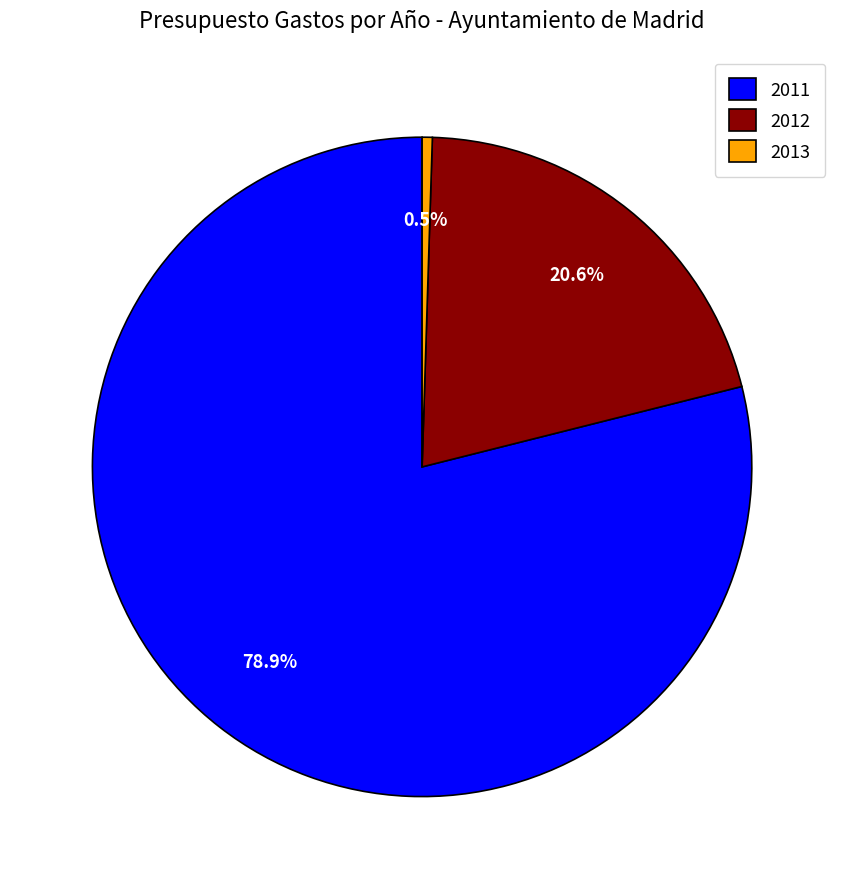

To the nearest percent, what percentage of the pie is 2011?

79%